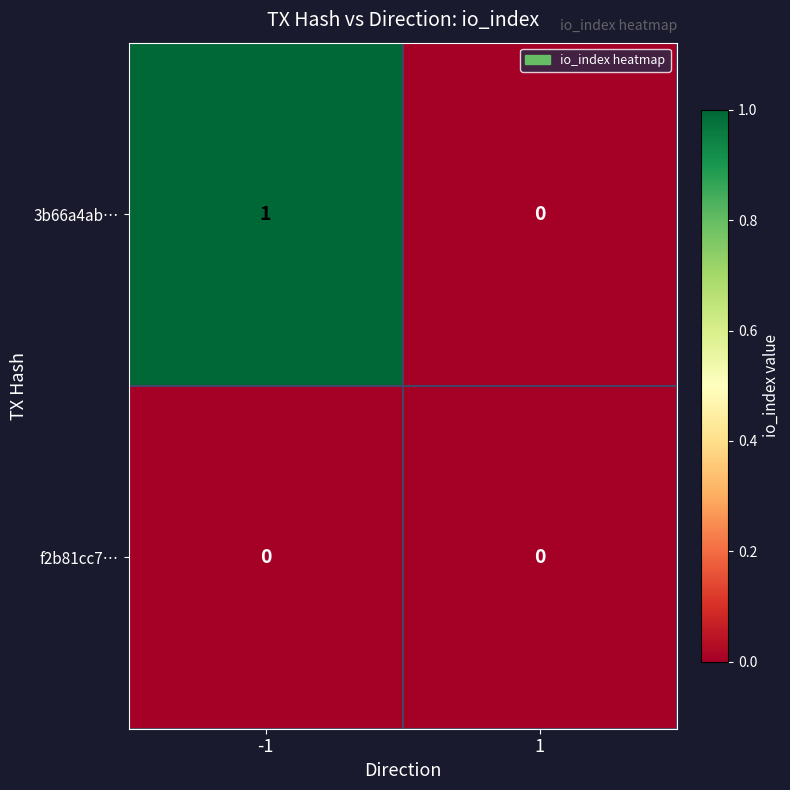

What is the greatest value displayed?

1